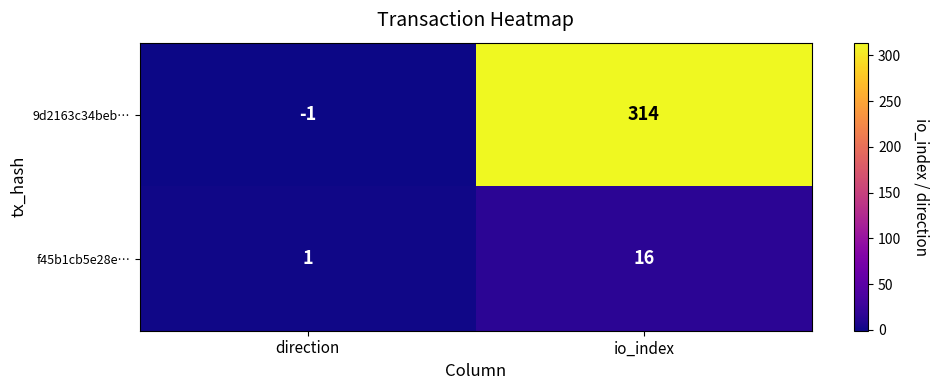

What is the greatest value displayed?

314